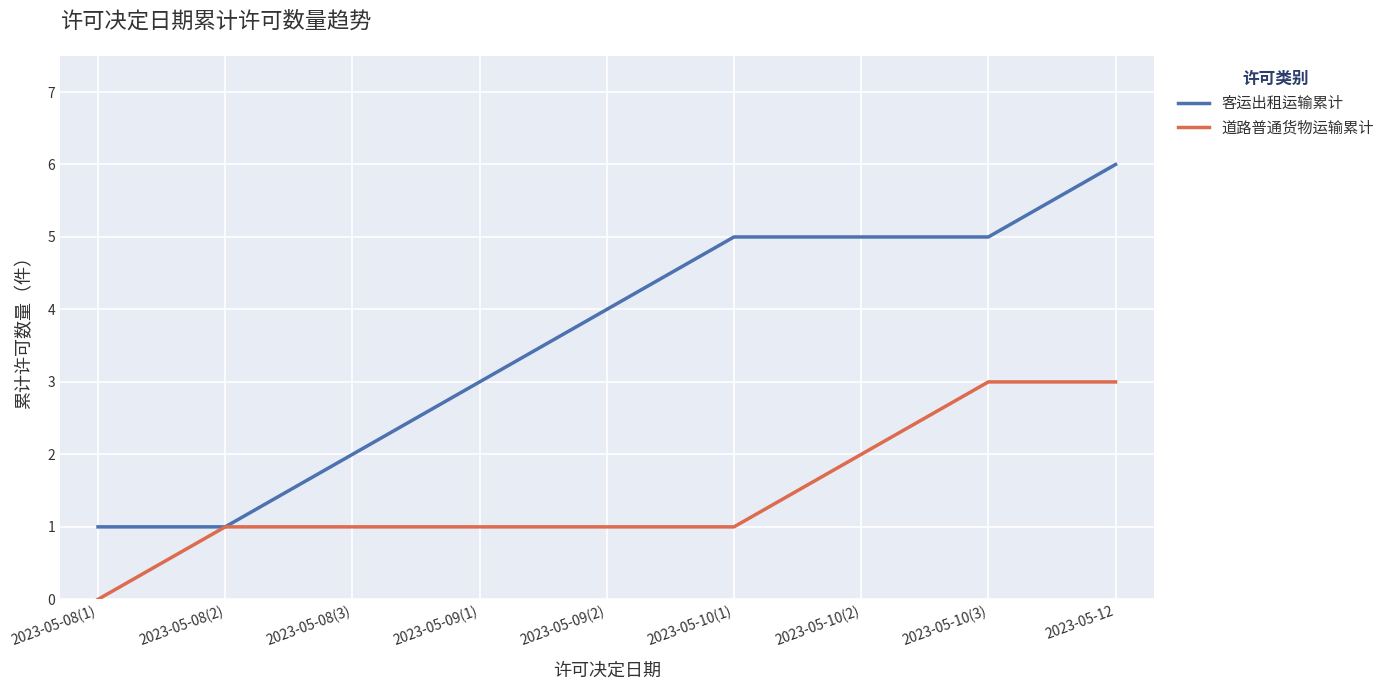

Reading left to right, extract all data points from this chart.

客运出租运输累计: 1	1	2	3	4	5	5	5	6
道路普通货物运输累计: 0	1	1	1	1	1	2	3	3